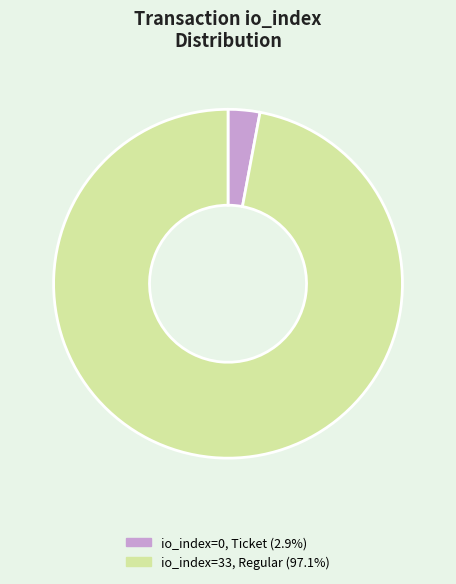

Count the number of slices in the pie.

2